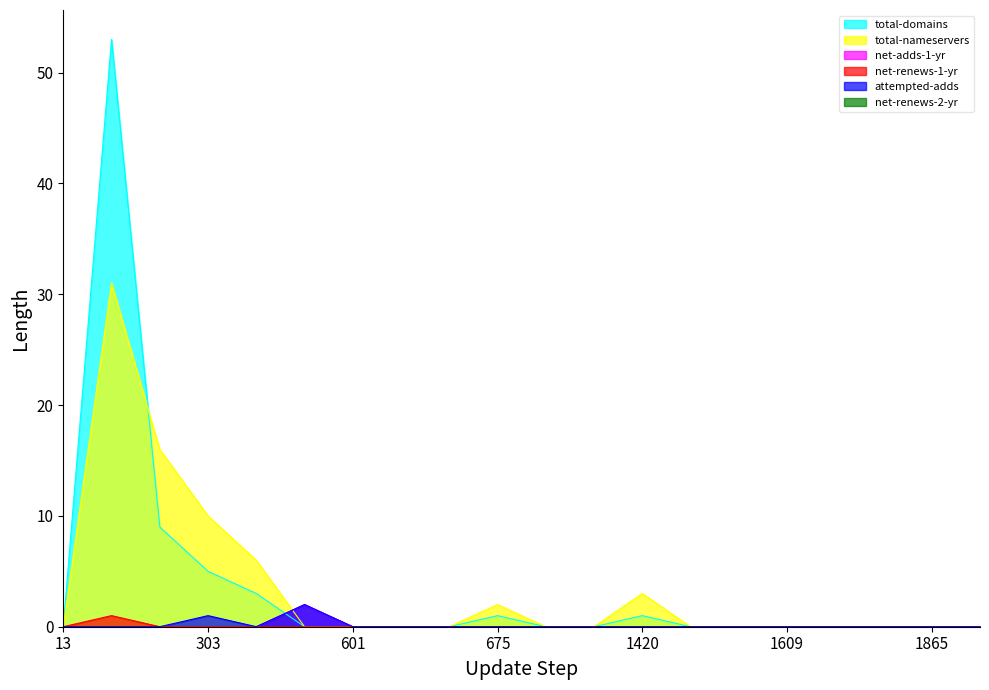

Does the chart display data point markers on the line(s)?

No